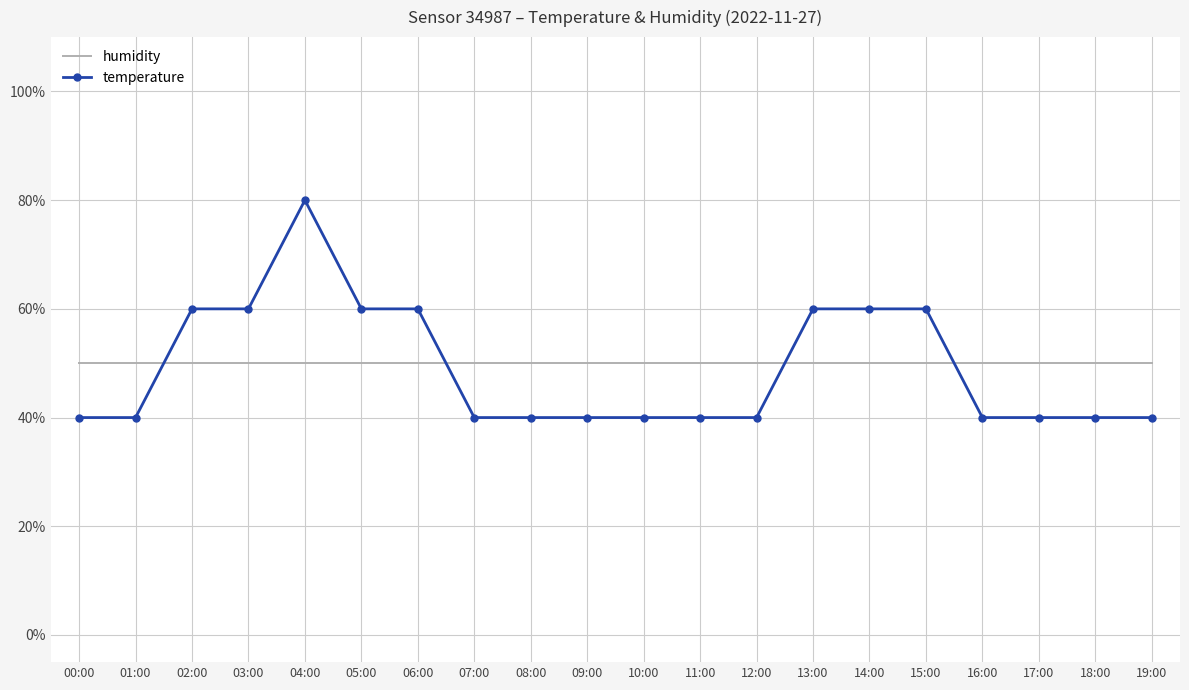

Reading left to right, list all the values displayed in this chart.

humidity: 00:00=0.5	01:00=0.5	02:00=0.5	03:00=0.5	04:00=0.5	05:00=0.5	06:00=0.5	07:00=0.5	08:00=0.5	09:00=0.5	10:00=0.5	11:00=0.5	12:00=0.5	13:00=0.5	14:00=0.5	15:00=0.5	16:00=0.5	17:00=0.5	18:00=0.5	19:00=0.5
temperature: 00:00=0.4	01:00=0.4	02:00=0.6	03:00=0.6	04:00=0.8	05:00=0.6	06:00=0.6	07:00=0.4	08:00=0.4	09:00=0.4	10:00=0.4	11:00=0.4	12:00=0.4	13:00=0.6	14:00=0.6	15:00=0.6	16:00=0.4	17:00=0.4	18:00=0.4	19:00=0.4